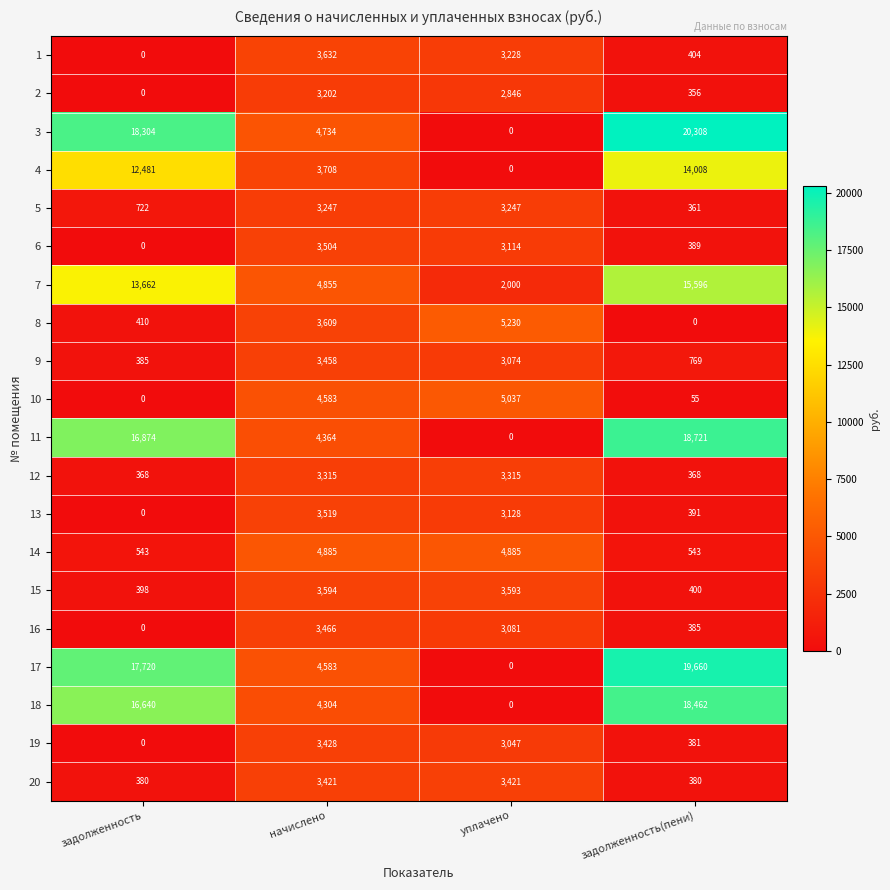

Count the number of data series in this chart.

20